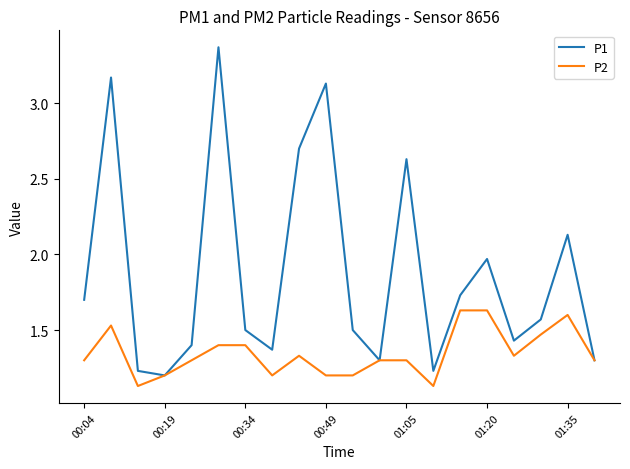

Which series has the widest spread of values?

P1